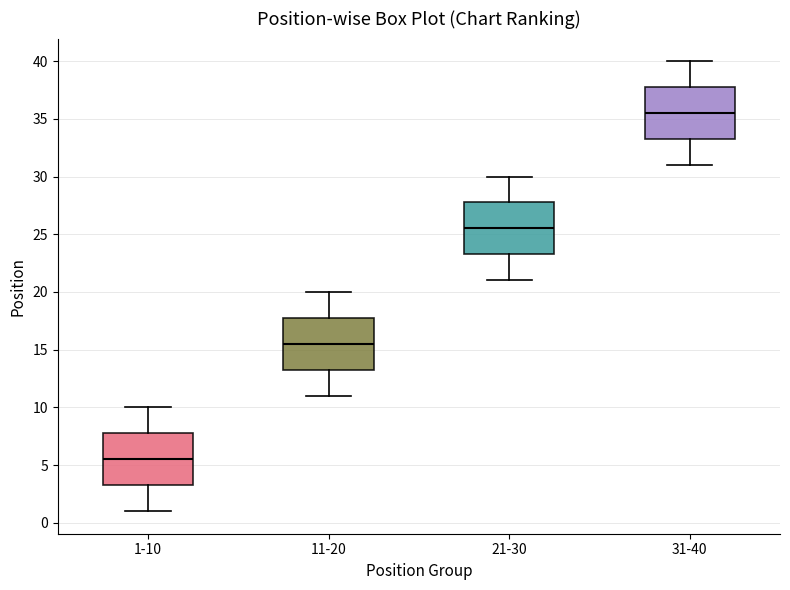

Reading left to right, read every box against the y-axis: the position of its median line, the range the box covers, and the ends of its whiskers. The values are not printed on the chart, so give them approximately, as read against the axis.

1-10: median 5.5, box 3.5 to 8.0, whiskers 1.0 to 10.0
11-20: median 15.5, box 13.5 to 18.0, whiskers 11.0 to 20.0
21-30: median 25.5, box 23.5 to 28.0, whiskers 21.0 to 30.0
31-40: median 35.5, box 33.5 to 38.0, whiskers 31.0 to 40.0